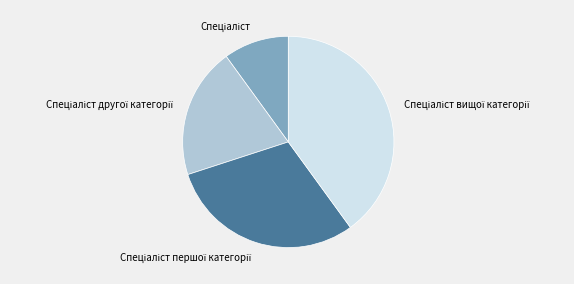

How many segments does this pie chart have?

4